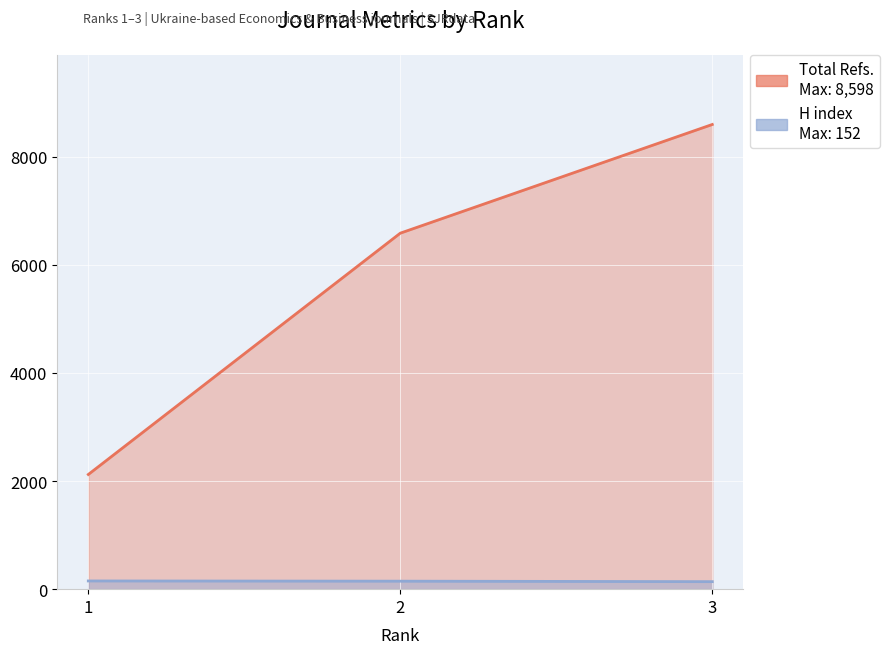

What is the value of the H index point at the 1st from the left?

152